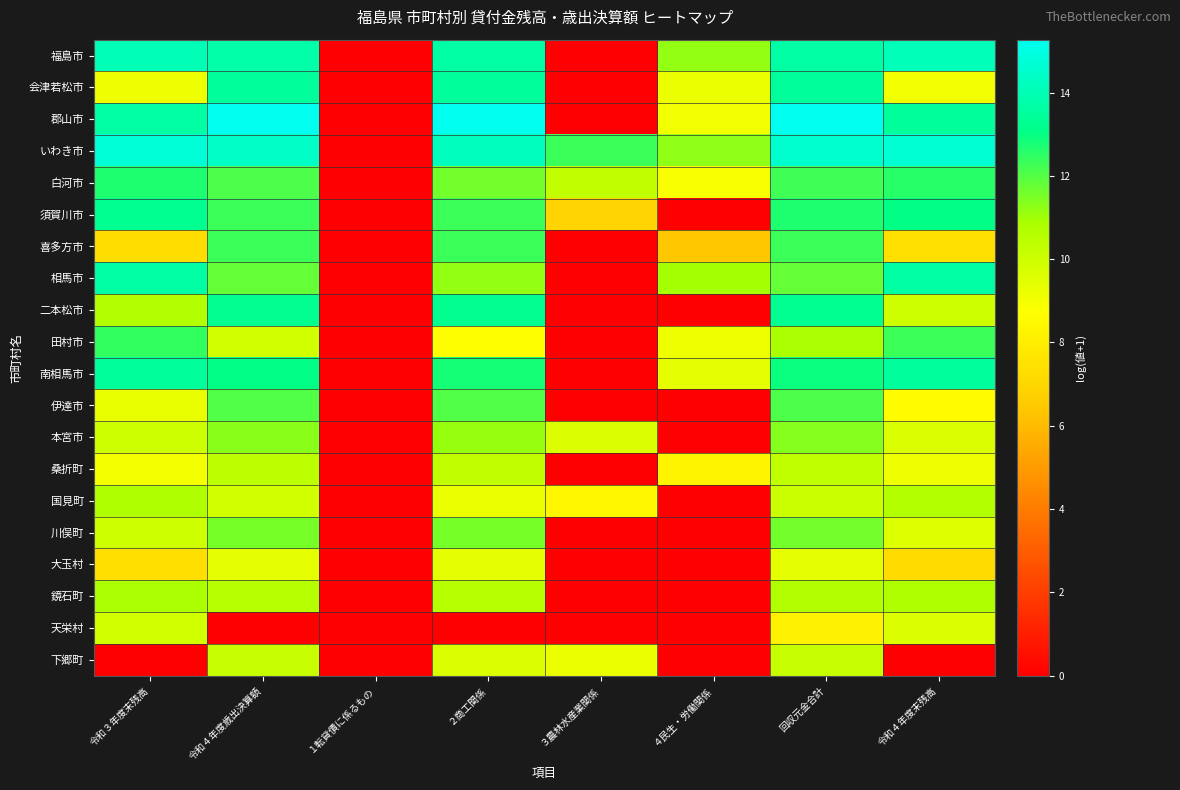

Reading left to right, what are all the values shown in this chart?

福島市: 令和３年度末残高=14.1	令和４年度歳出決算額=13.8	１転貸債に係るもの=0.0	２商工関係=13.7	３農林水産業関係=0.0	４民生・労働関係=11.2	回収元金合計=13.7	令和４年度末残高=14.1
会津若松市: 令和３年度末残高=9.1	令和４年度歳出決算額=13.4	１転貸債に係るもの=0.0	２商工関係=13.4	３農林水産業関係=0.0	４民生・労働関係=9.2	回収元金合計=13.4	令和４年度末残高=9.0
郡山市: 令和３年度末残高=13.6	令和４年度歳出決算額=15.2	１転貸債に係るもの=0.0	２商工関係=15.2	３農林水産業関係=0.0	４民生・労働関係=9.0	回収元金合計=15.3	令和４年度末残高=13.5
いわき市: 令和３年度末残高=14.7	令和４年度歳出決算額=14.4	１転貸債に係るもの=0.0	２商工関係=14.2	３農林水産業関係=12.3	４民生・労働関係=11.2	回収元金合計=14.6	令和４年度末残高=14.6
白河市: 令和３年度末残高=12.7	令和４年度歳出決算額=12.1	１転貸債に係るもの=0.0	２商工関係=11.6	３農林水産業関係=10.3	４民生・労働関係=8.9	回収元金合計=12.2	令和４年度末残高=12.6
須賀川市: 令和３年度末残高=13.3	令和４年度歳出決算額=12.3	１転貸債に係るもの=0.0	２商工関係=12.3	３農林水産業関係=6.9	４民生・労働関係=0.0	回収元金合計=12.7	令和４年度末残高=13.0
喜多方市: 令和３年度末残高=7.3	令和４年度歳出決算額=12.3	１転貸債に係るもの=0.0	２商工関係=12.3	３農林水産業関係=0.0	４民生・労働関係=6.4	回収元金合計=12.3	令和４年度末残高=7.4
相馬市: 令和３年度末残高=13.7	令和４年度歳出決算額=11.8	１転貸債に係るもの=0.0	２商工関係=11.2	３農林水産業関係=0.0	４民生・労働関係=11.0	回収元金合計=11.8	令和４年度末残高=13.7
二本松市: 令和３年度末残高=10.7	令和４年度歳出決算額=13.2	１転貸債に係るもの=0.0	２商工関係=13.2	３農林水産業関係=0.0	４民生・労働関係=0.0	回収元金合計=13.3	令和４年度末残高=10.0
田村市: 令和３年度末残高=12.4	令和４年度歳出決算額=9.9	１転貸債に係るもの=0.0	２商工関係=8.7	３農林水産業関係=0.0	４民生・労働関係=9.1	回収元金合計=10.8	令和４年度末残高=12.3
南相馬市: 令和３年度末残高=13.5	令和４年度歳出決算額=13.0	１転貸債に係るもの=0.0	２商工関係=12.8	３農林水産業関係=0.0	４民生・労働関係=9.3	回収元金合計=12.9	令和４年度末残高=13.5
伊達市: 令和３年度末残高=9.3	令和４年度歳出決算額=12.0	１転貸債に係るもの=0.0	２商工関係=12.0	３農林水産業関係=0.0	４民生・労働関係=0.0	回収元金合計=12.0	令和４年度末残高=8.6
本宮市: 令和３年度末残高=10.0	令和４年度歳出決算額=11.3	１転貸債に係るもの=0.0	２商工関係=11.1	３農林水産業関係=9.6	４民生・労働関係=0.0	回収元金合計=11.4	令和４年度末残高=9.6
桑折町: 令和３年度末残高=9.0	令和４年度歳出決算額=10.4	１転貸債に係るもの=0.0	２商工関係=10.3	３農林水産業関係=0.0	４民生・労働関係=8.3	回収元金合計=10.4	令和４年度末残高=9.1
国見町: 令和３年度末残高=10.8	令和４年度歳出決算額=9.9	１転貸債に係るもの=0.0	２商工関係=9.2	３農林水産業関係=8.4	４民生・労働関係=0.0	回収元金合計=10.1	令和４年度末残高=10.7
川俣町: 令和３年度末残高=10.0	令和４年度歳出決算額=11.5	１転貸債に係るもの=0.0	２商工関係=11.5	３農林水産業関係=0.0	４民生・労働関係=0.0	回収元金合計=11.6	令和４年度末残高=9.6
大玉村: 令和３年度末残高=7.3	令和４年度歳出決算額=9.3	１転貸債に係るもの=0.0	２商工関係=9.3	３農林水産業関係=0.0	４民生・労働関係=0.0	回収元金合計=9.3	令和４年度末残高=7.2
鏡石町: 令和３年度末残高=10.9	令和４年度歳出決算額=10.6	１転貸債に係るもの=0.0	２商工関係=10.6	３農林水産業関係=0.0	４民生・労働関係=0.0	回収元金合計=10.7	令和４年度末残高=10.8
天栄村: 令和３年度末残高=9.9	令和４年度歳出決算額=0.0	１転貸債に係るもの=0.0	２商工関係=0.0	３農林水産業関係=0.0	４民生・労働関係=0.0	回収元金合計=8.2	令和４年度末残高=9.7
下郷町: 令和３年度末残高=0.0	令和４年度歳出決算額=10.1	１転貸債に係るもの=0.0	２商工関係=9.6	３農林水産業関係=9.2	４民生・労働関係=0.0	回収元金合計=10.1	令和４年度末残高=0.0